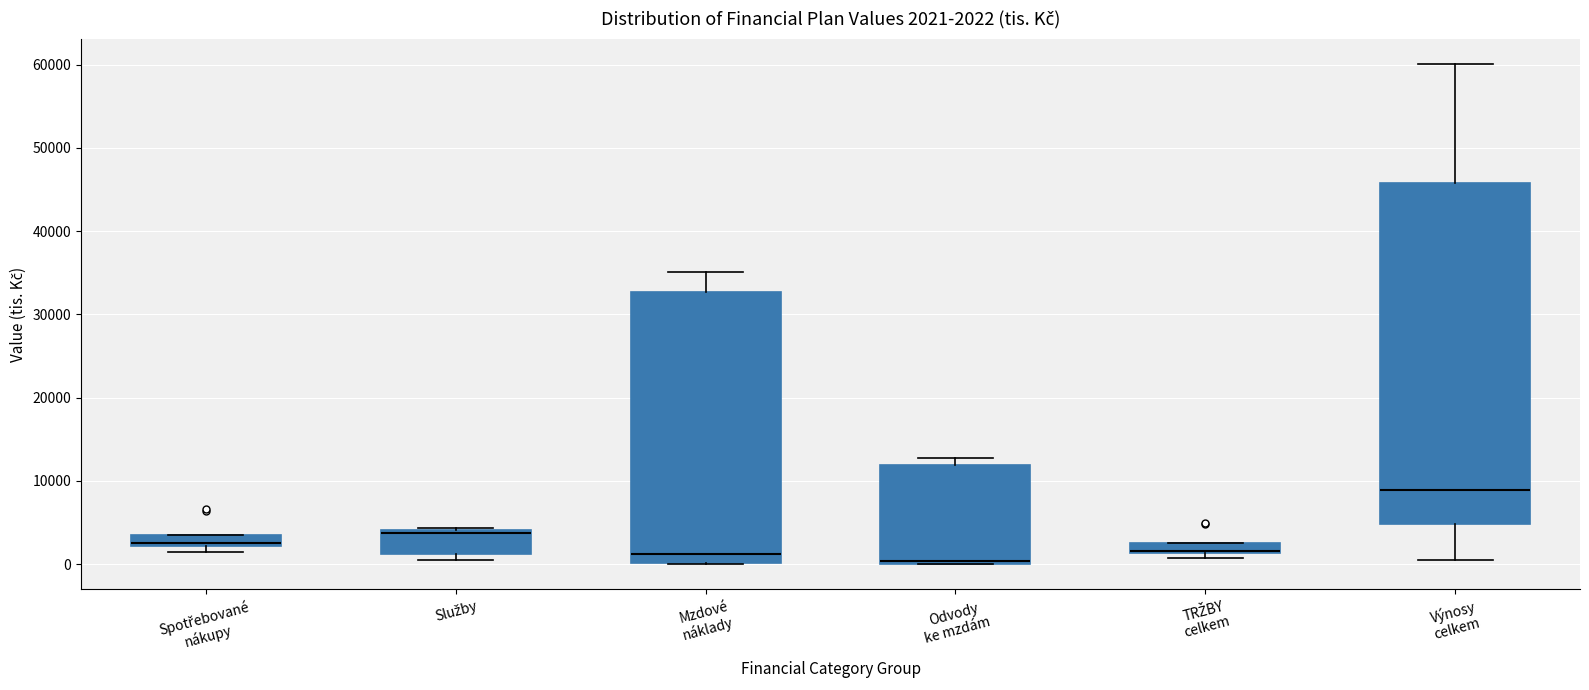

Comparing the boxes themselves (not the whiskers), which one is the tallest?

Výnosy celkem